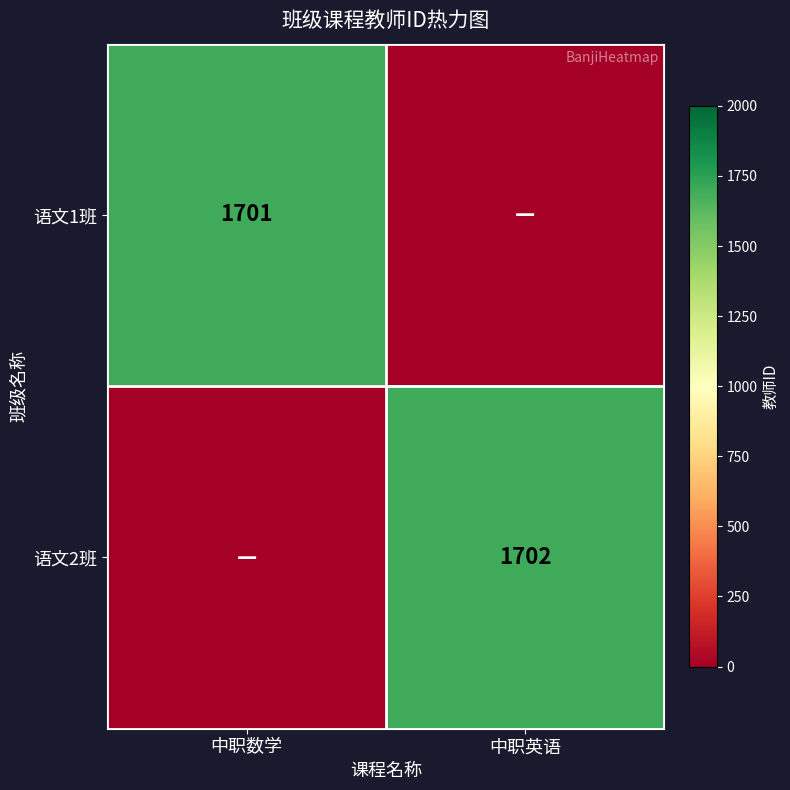

At how many categories does at least one series exceed 1614?

2